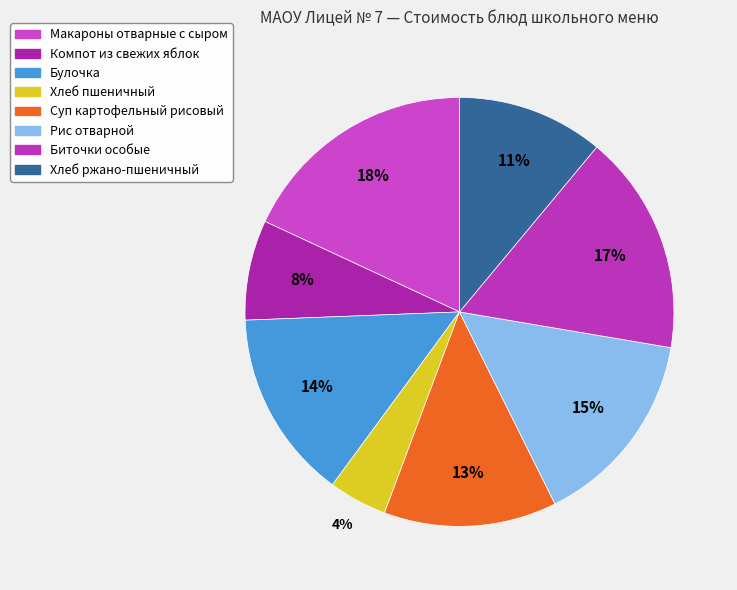

Does any single category account for the majority?

No